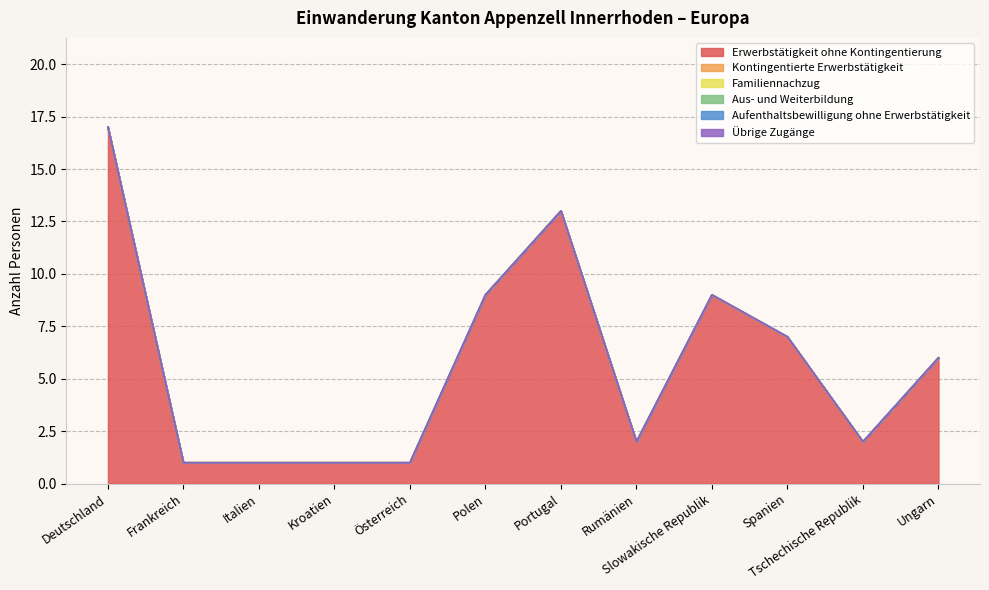

At Polen, list the series in order from smallest to largest.

Kontingentierte Erwerbstätigkeit, Familiennachzug, Aus- und Weiterbildung, Aufenthaltsbewilligung ohne Erwerbstätigkeit, Übrige Zugänge, Erwerbstätigkeit ohne Kontingentierung